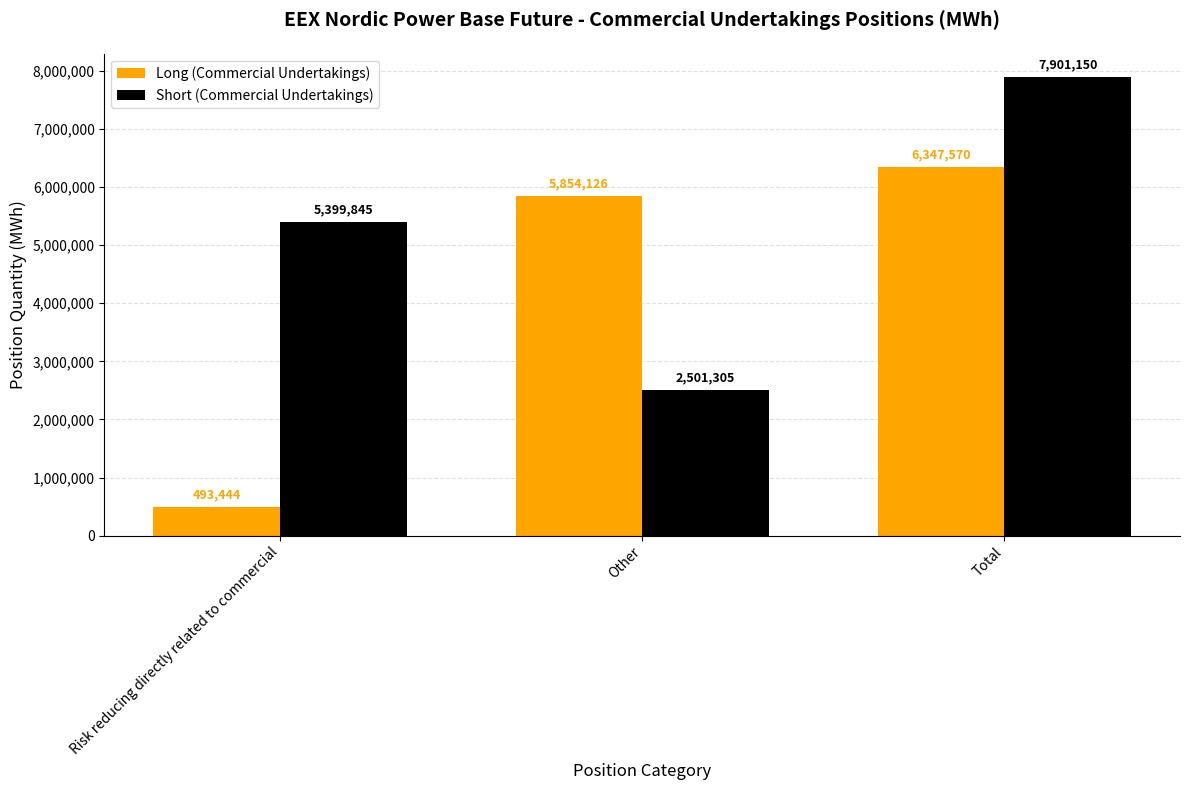

Which series has the widest spread of values?

Long (Commercial Undertakings)